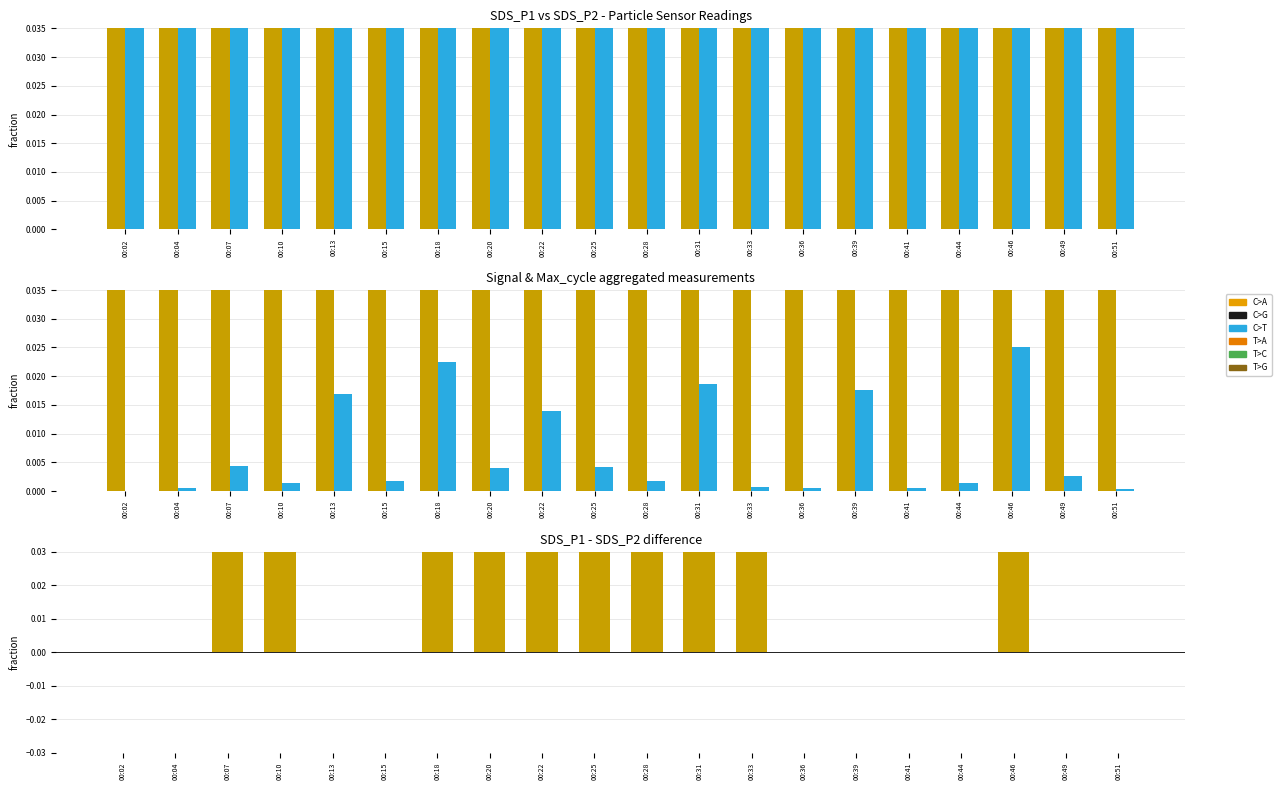

Are the bars horizontal?

No